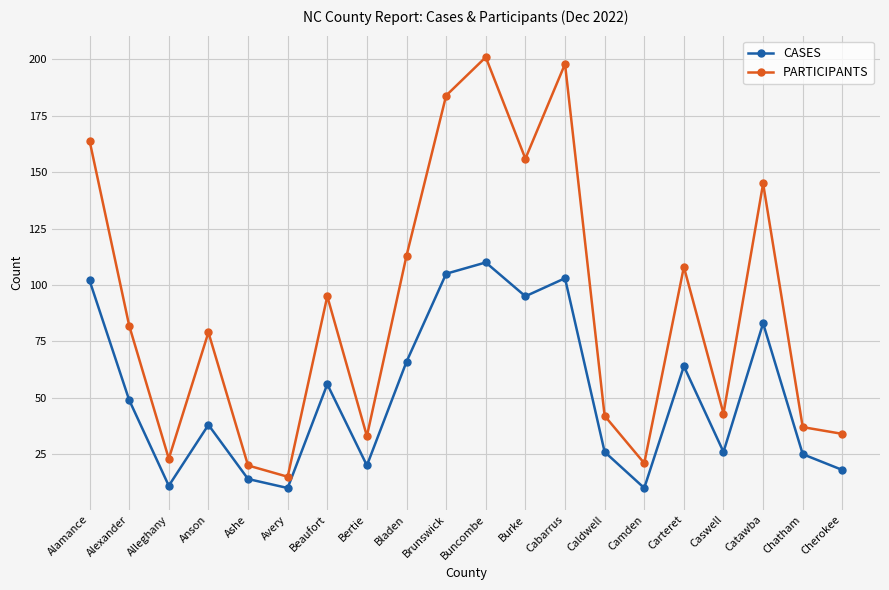

What is the difference between the maximum and second lowest values in the CASES series?

100